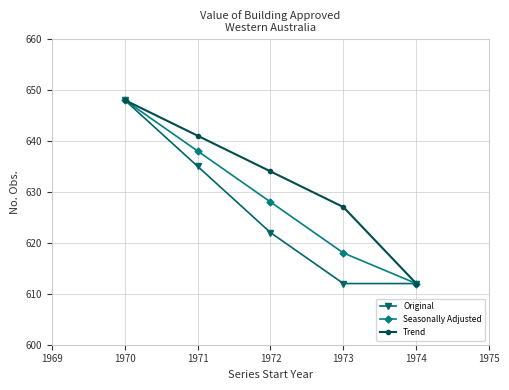

How many data points in Trend are less than 634?

2